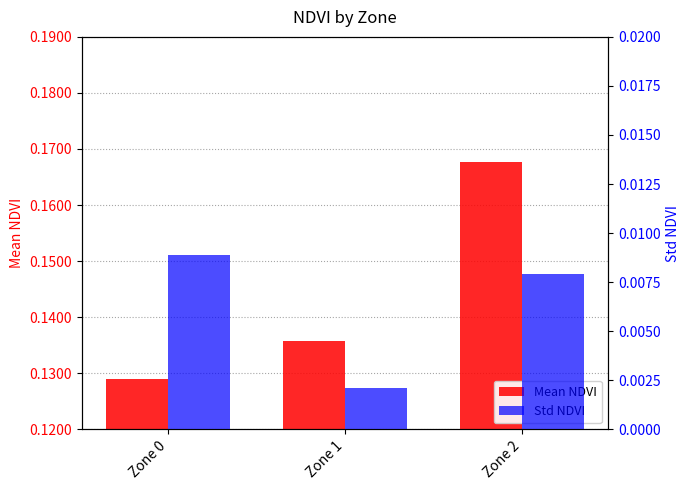

What is the total value across all series at Zone 1?

0.1